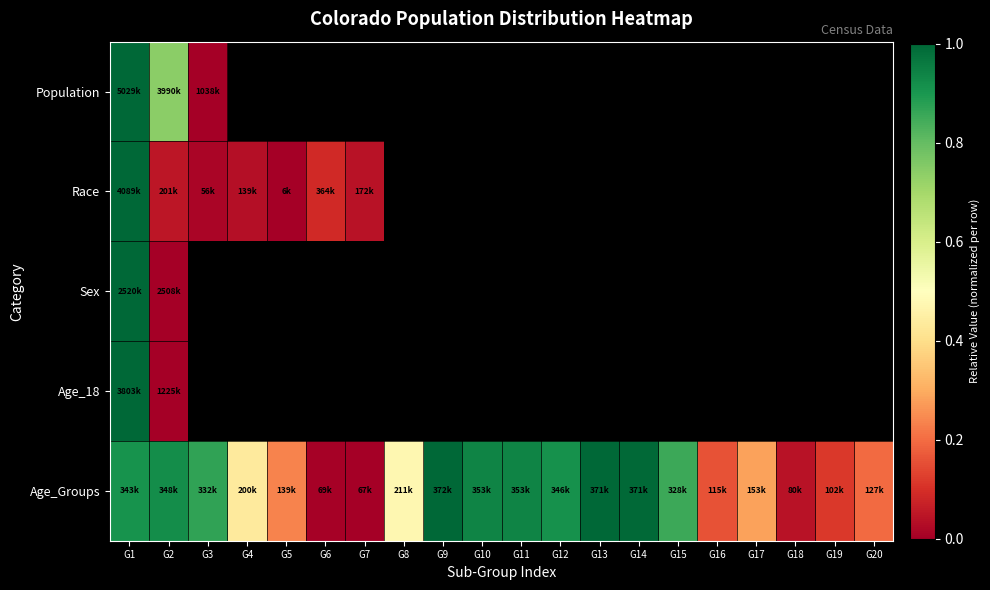

What is the maximum value for Age_Groups?

1.0